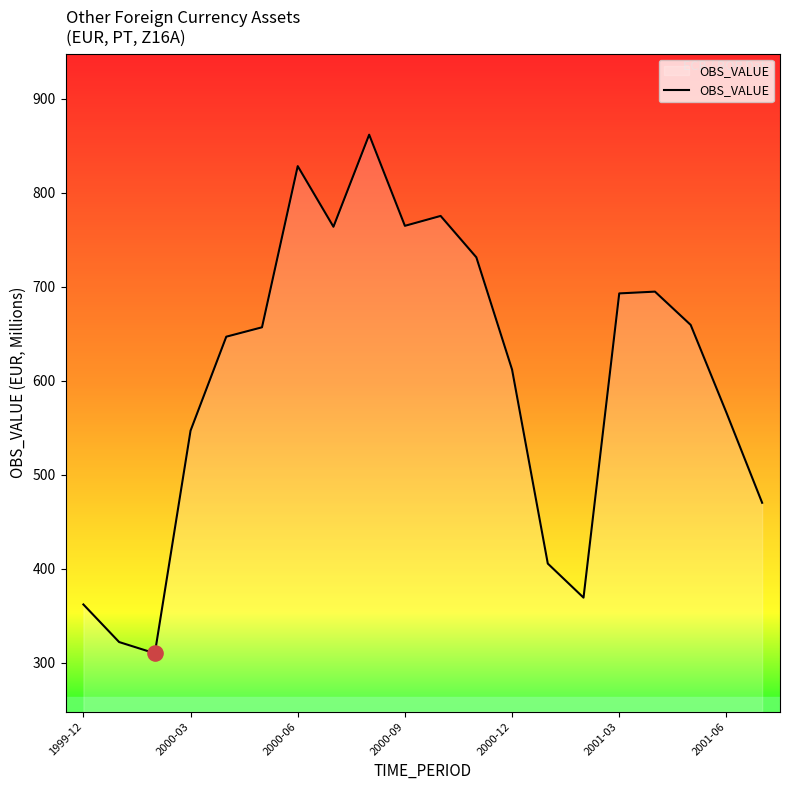

What is the smallest value displayed?

310.0